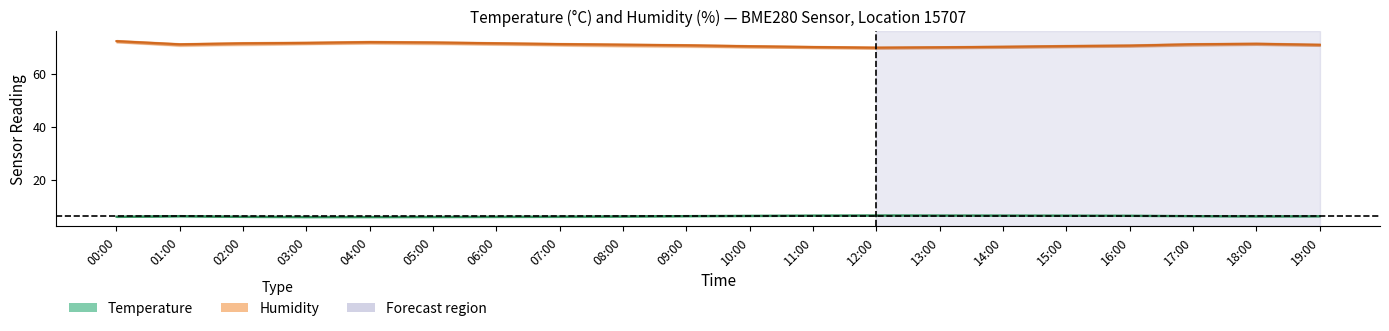

Is the value of Temperature at 19:00 greater than the value of Humidity at 06:00?

No